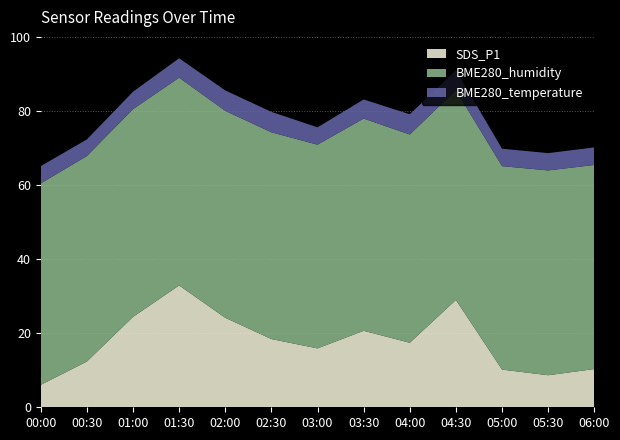

Reading right to left, extract all data points from this chart.

SDS_P1: 10.3	8.7	10.2	29.0	17.4	20.6	15.9	18.4	24.2	32.9	24.4	12.3	6.0
BME280_humidity: 55.1	55.3	54.9	56.6	56.2	57.3	55.0	55.8	55.9	56.1	56.1	55.5	54.4
BME280_temperature: 4.8	4.7	4.7	5.4	5.5	5.2	4.7	5.5	5.5	5.2	4.7	4.5	4.7